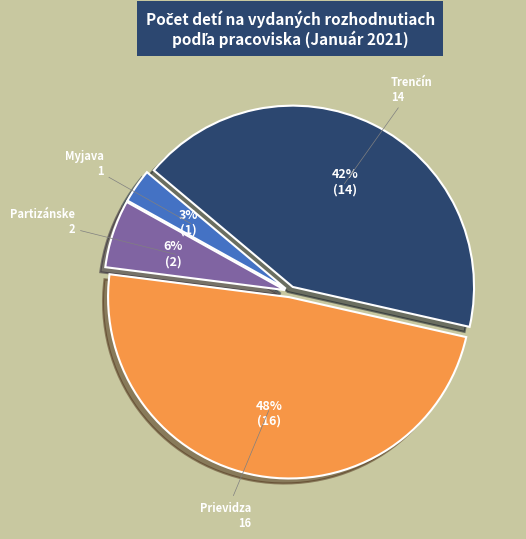

To the nearest percent, what is the difference between the largest and smallest slice percentages?

45%